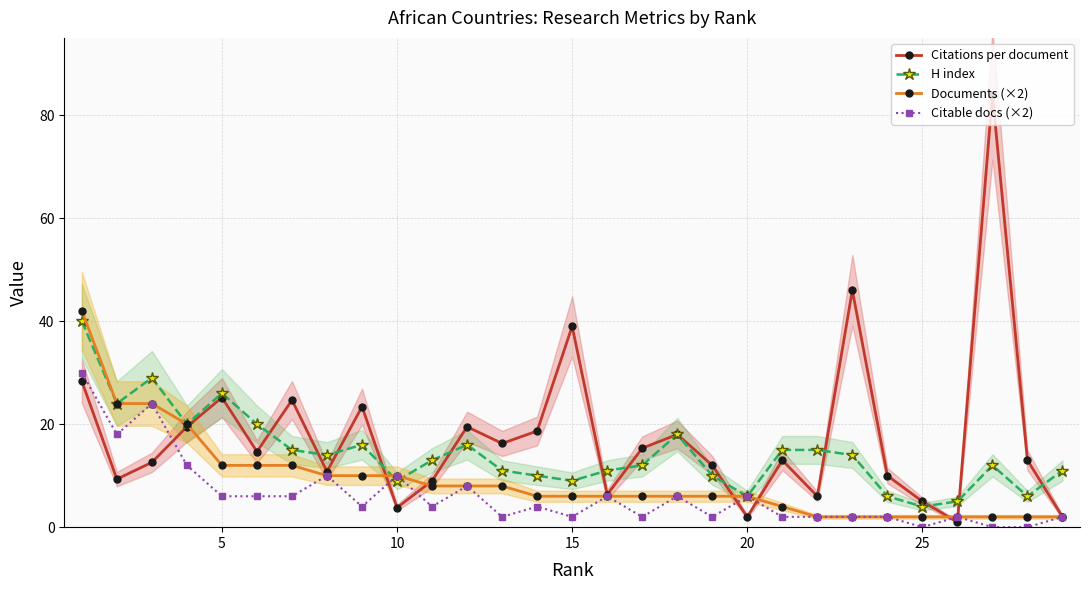

What is the difference between the highest and lowest values at 25?

14.0